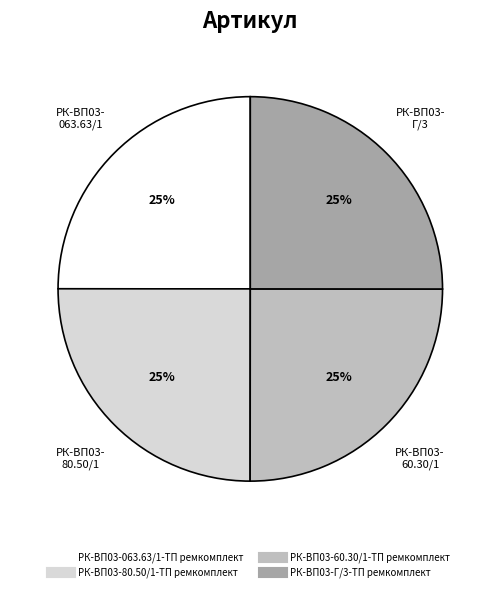

Approximately how many times larger is the value at РК-ВП03-80.50/1-ТП ремкомплект compared to РК-ВП03-60.30/1-ТП ремкомплект?

1.0